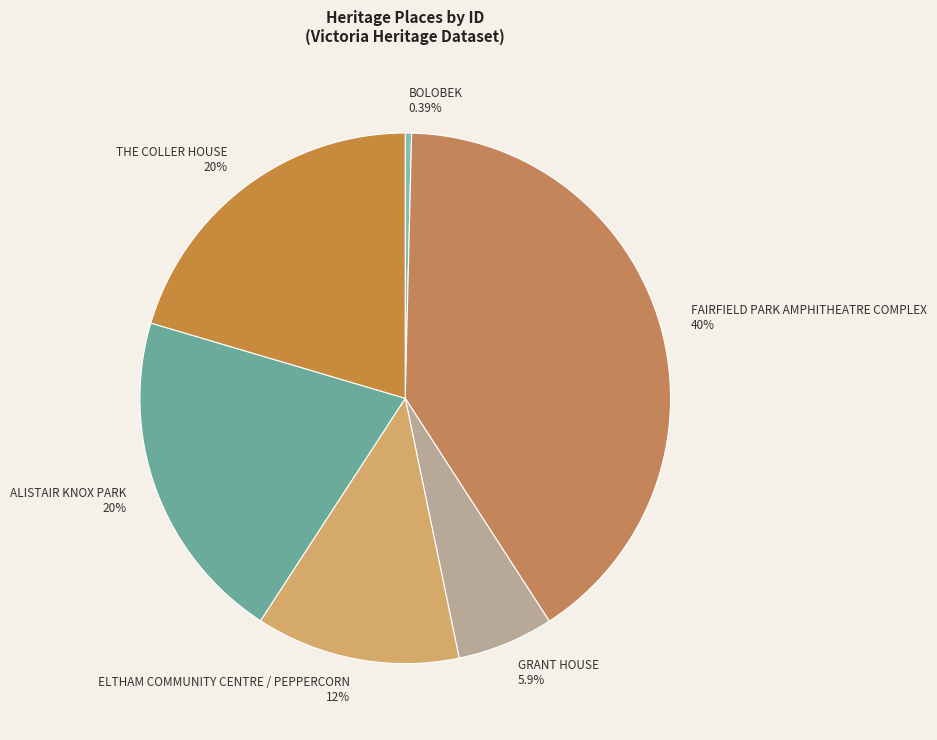

Which category has the smallest portion of the pie?

BOLOBEK